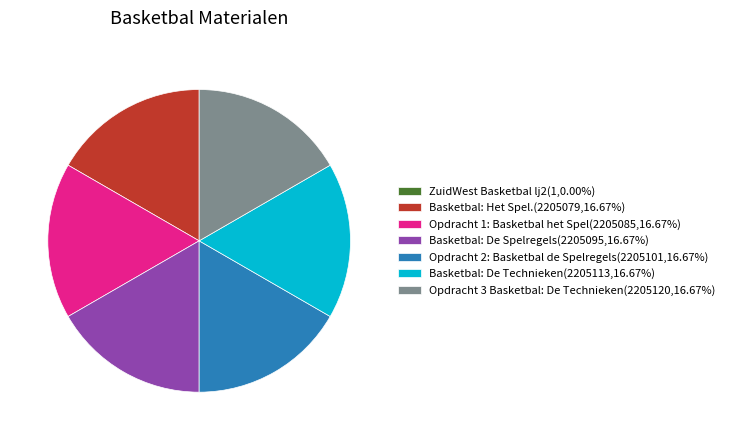

Is Opdracht 1: Basketbal het Spel(2205085,16.67%) the majority of the pie?

No